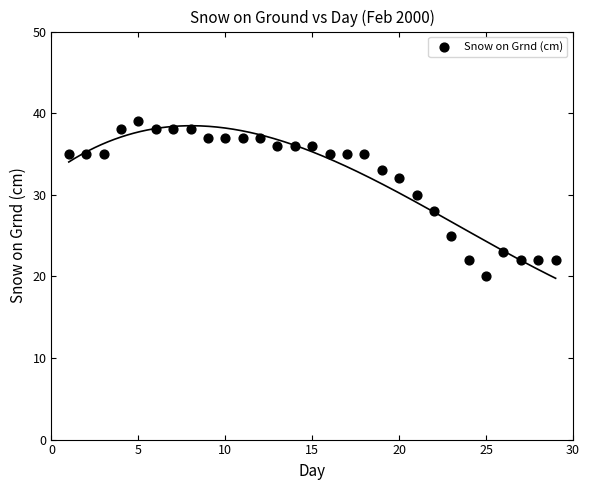

What is the range of X values (max minus min)?

28